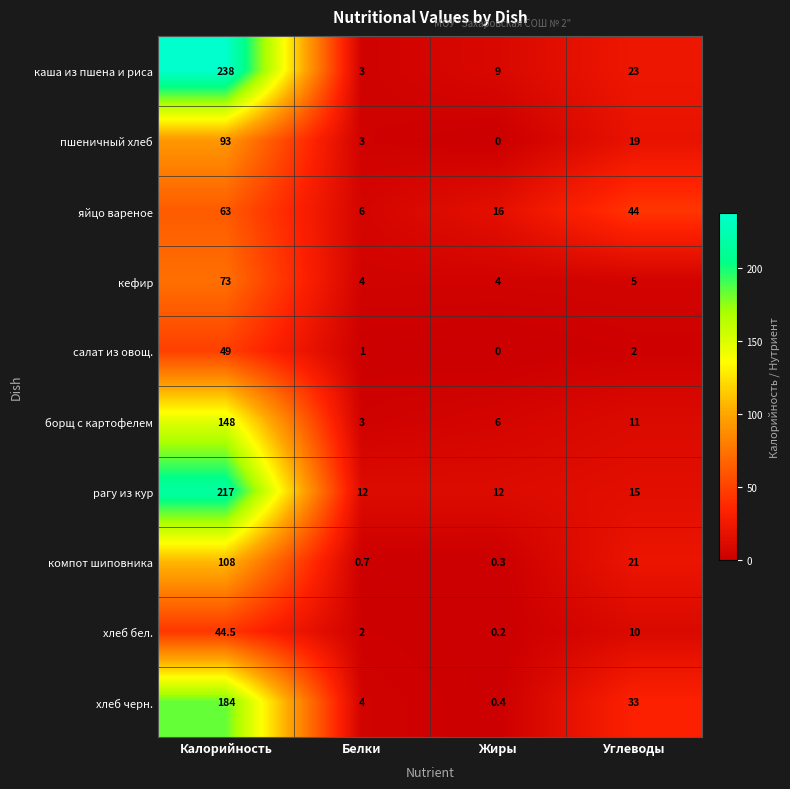

Read the яйцо вареное value at Калорийность.

63.0